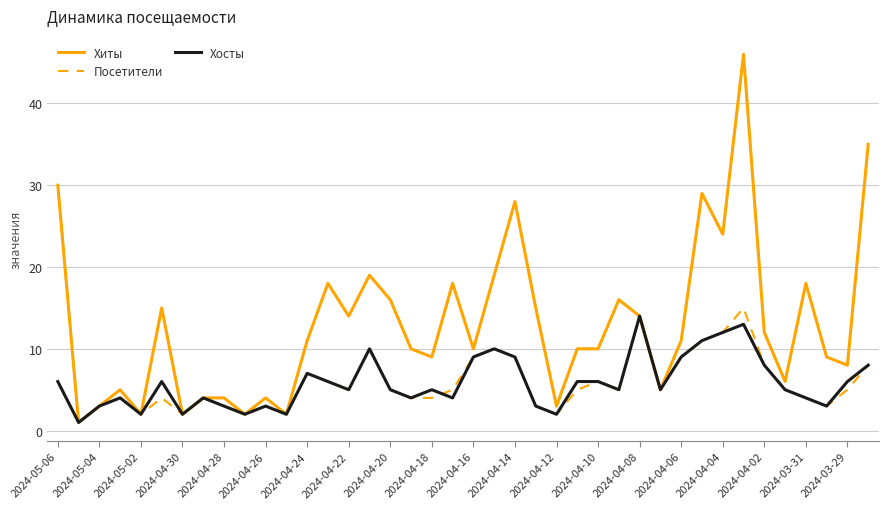

What is the maximum value for Посетители?

15